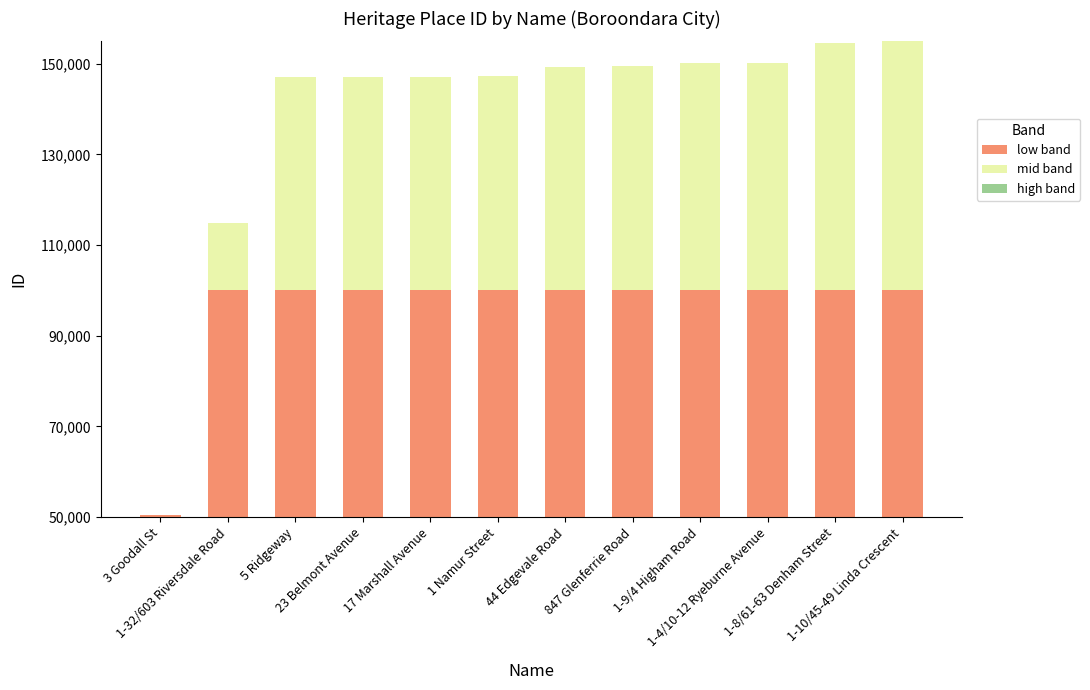

The value of low band at 44 Edgevale Road is 50000. True or false?

True